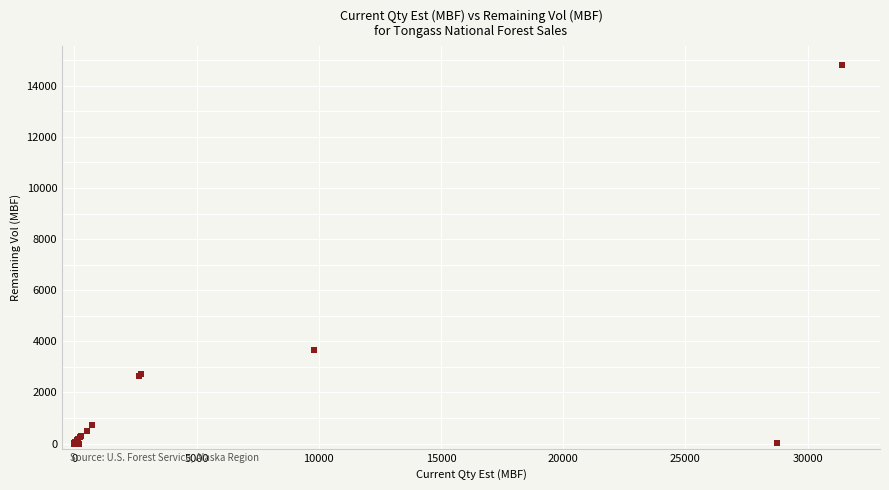

What Y value in the scatter plot is closest to 7401?

3656.0